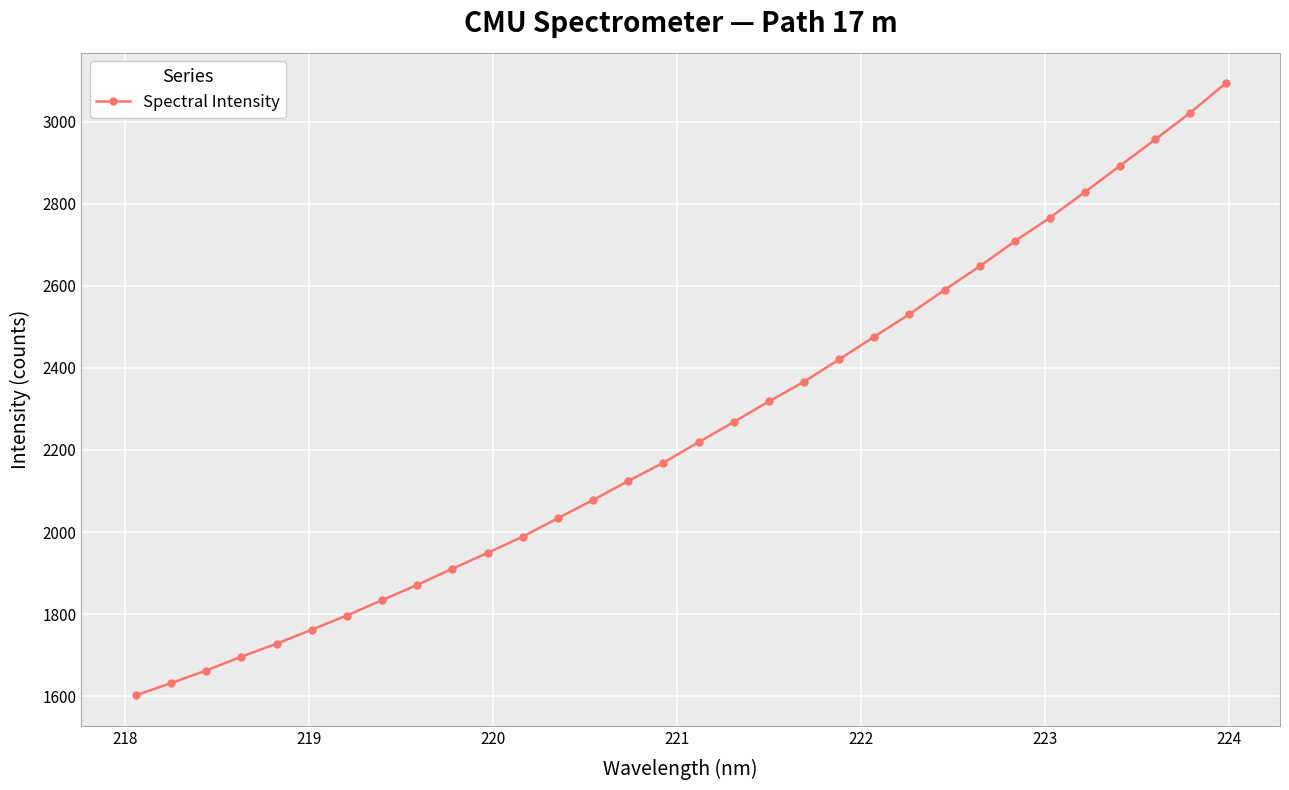

How many data points are less than 2218?

16